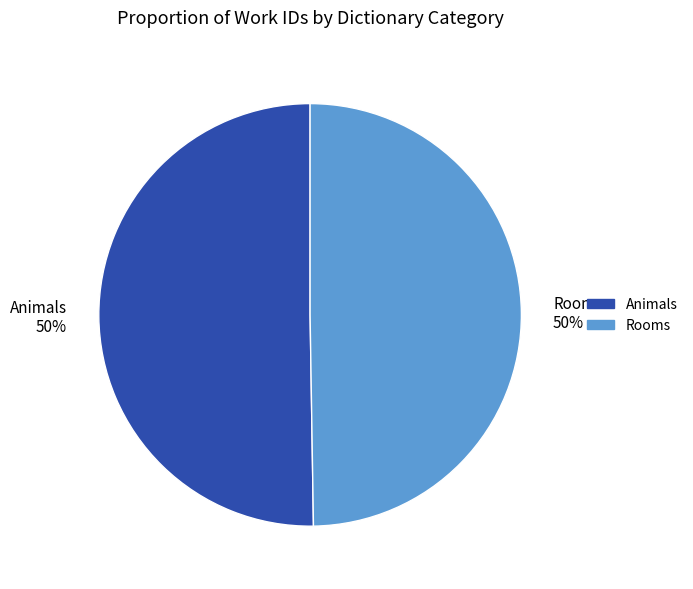

To the nearest percent, what percentage of the pie is Animals?

50%